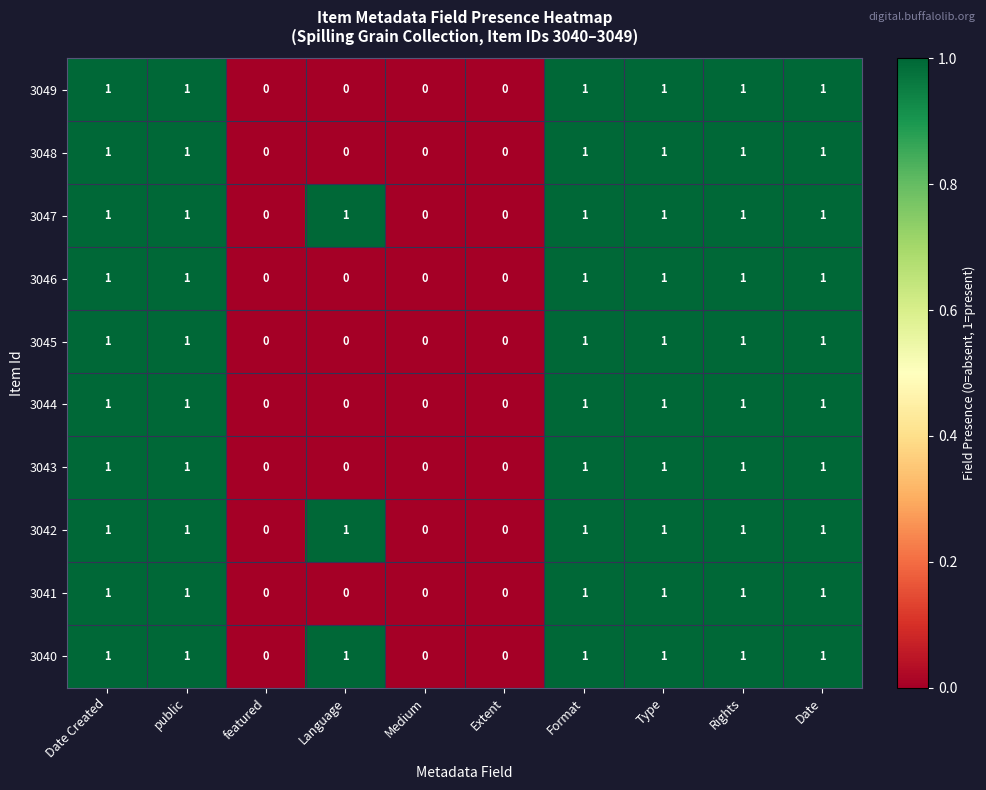

Is it true that 3046 equals 0 at Language?

True